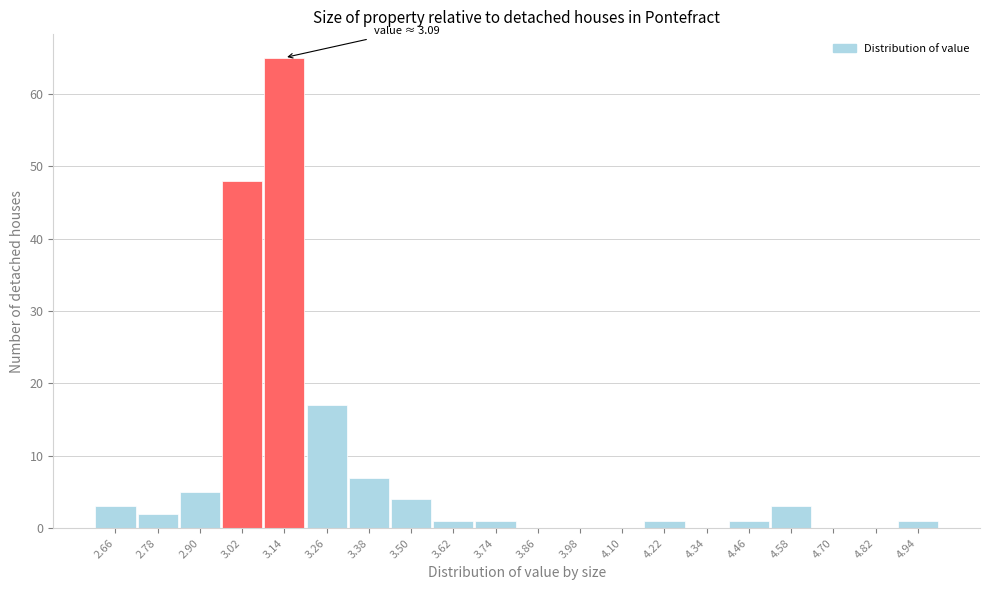

Over which range of the x-axis is the bar tallest?

3.08 to 3.20